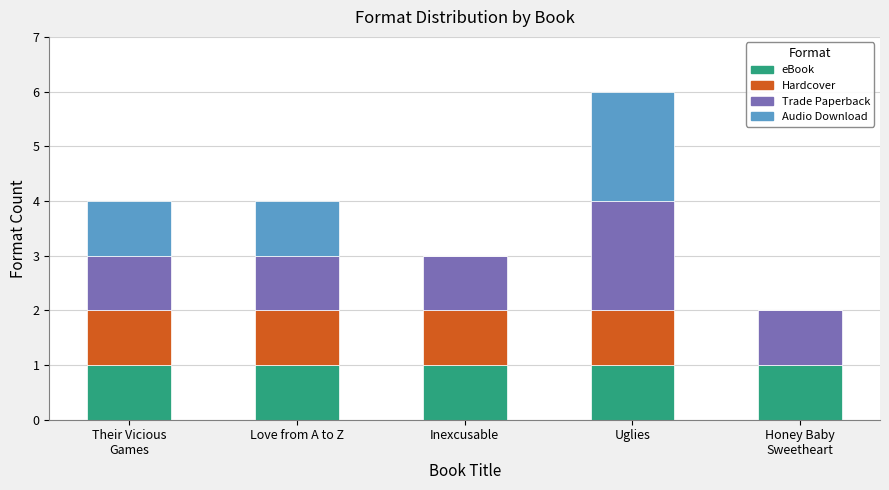

What is the total value across all series at Love from A to Z?

4